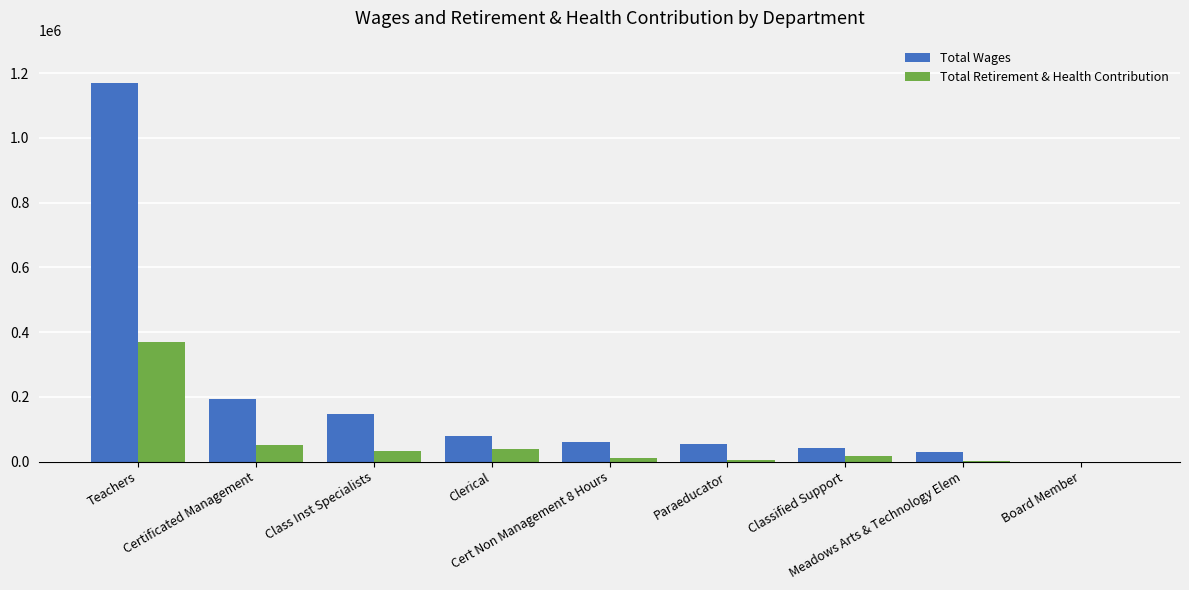

How many groups of bars are there?

9